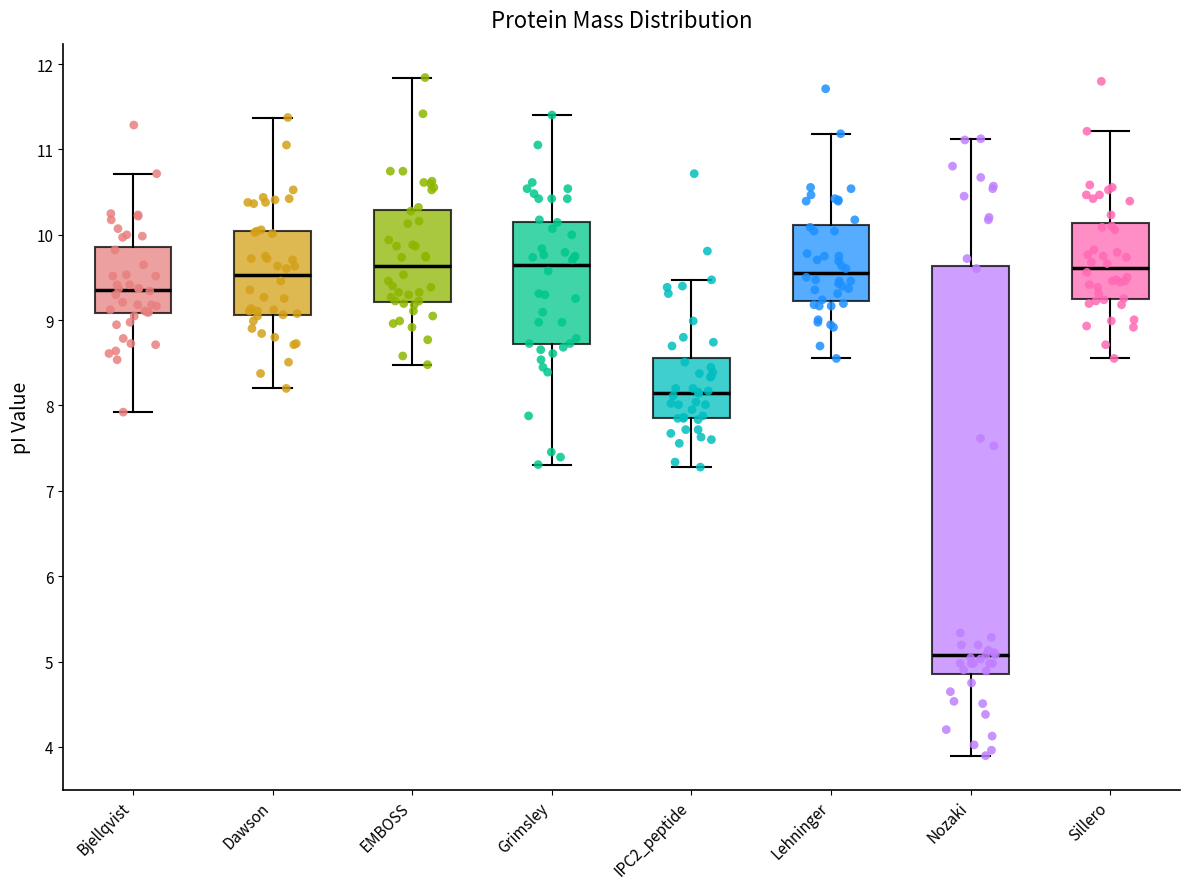

Where is the lower edge of the box for Nozaki on the y-axis? The values are not printed on the chart, so give them approximately, as read against the axis.

4.9